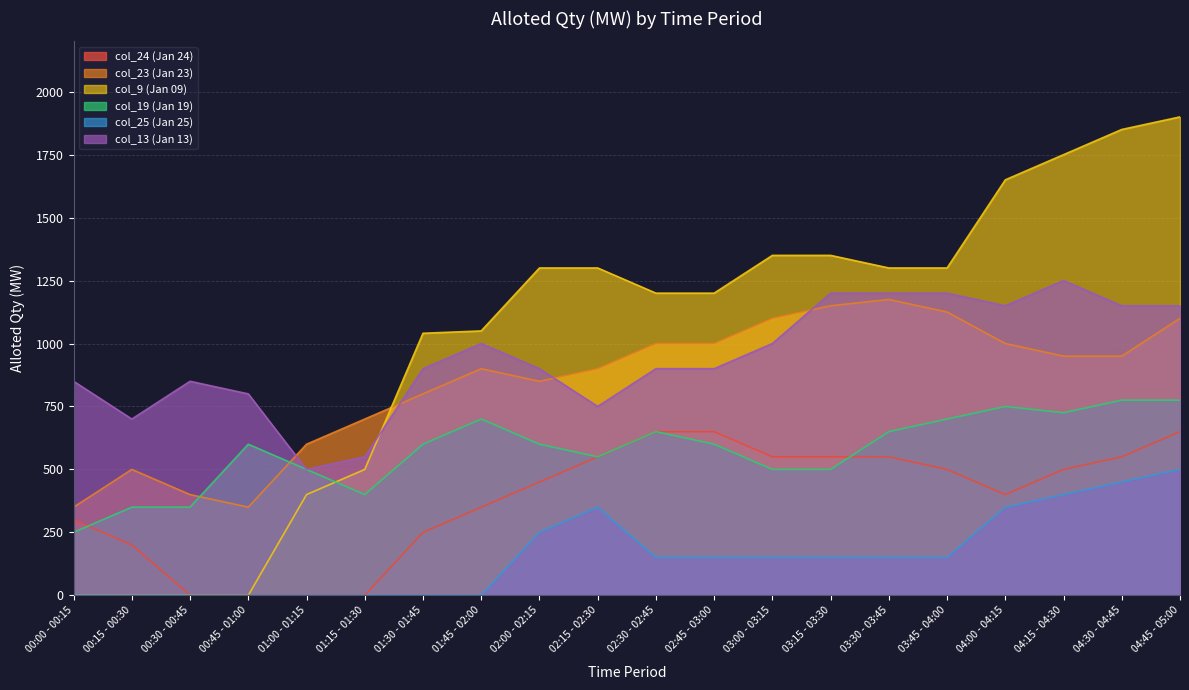

Where is col_13 (Jan 13) nearest to the value 875?

00:00 - 00:15